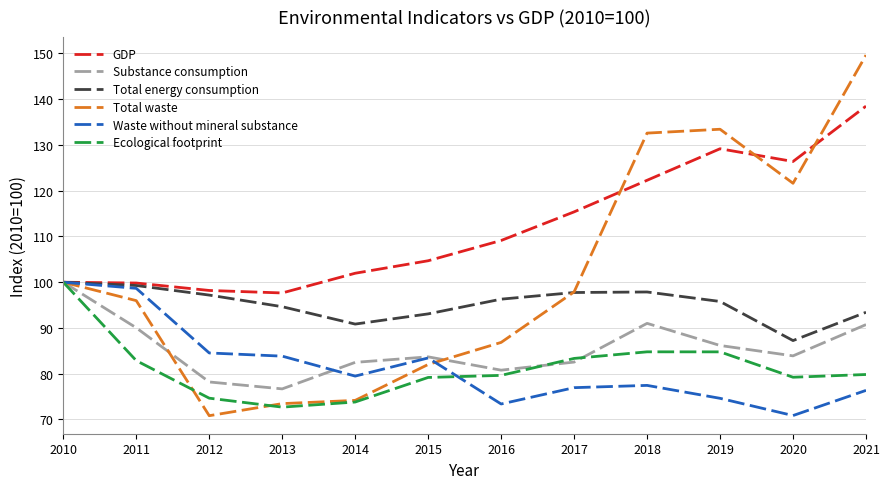

The value of GDP at 2014 is 102.0. True or false?

True